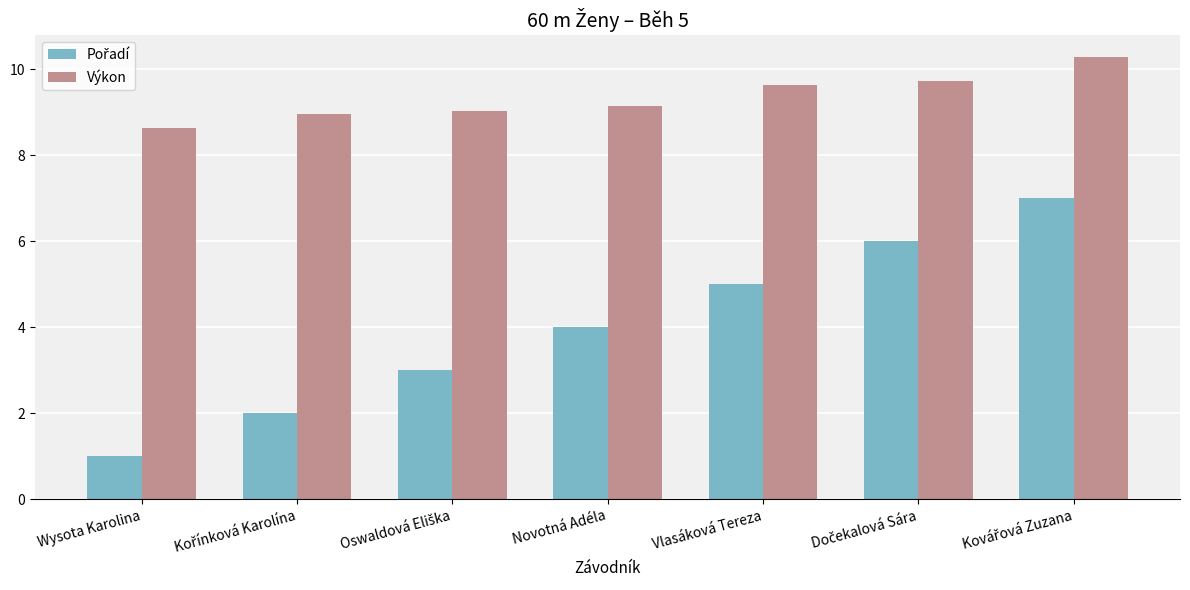

Which series has the largest total across all categories?

Výkon